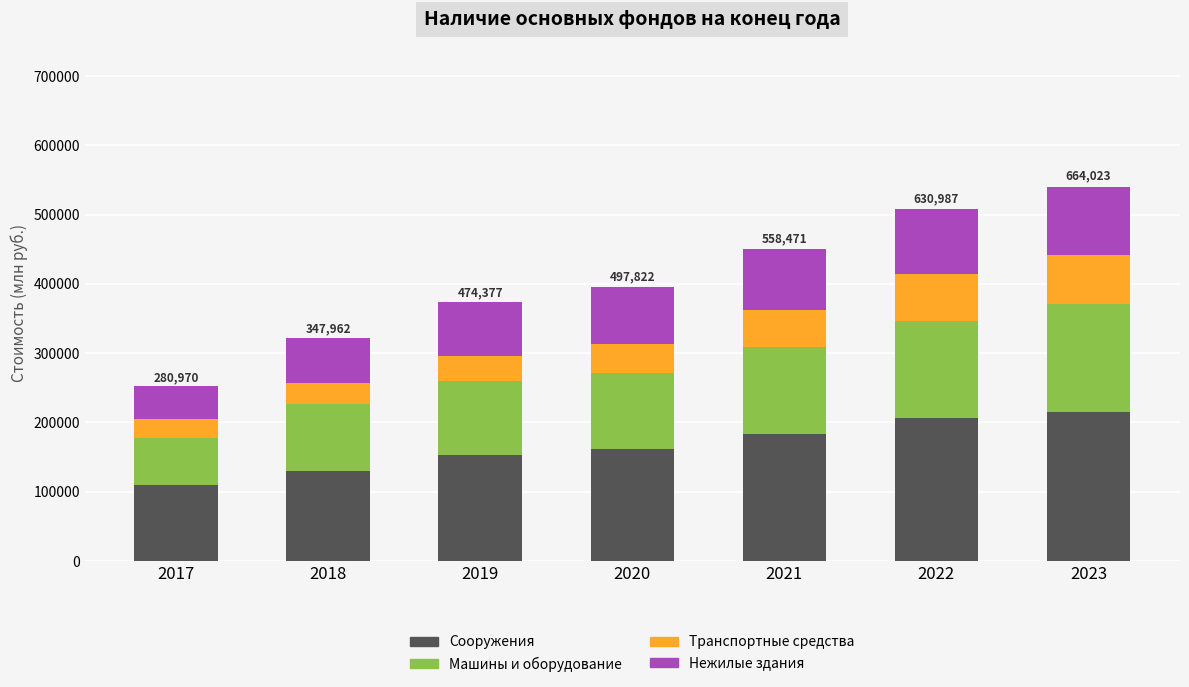

Reading left to right, transcribe the values for Сооружения.

2017=109380	2018=130187	2019=153390	2020=161911	2021=183235	2022=206377	2023=214850